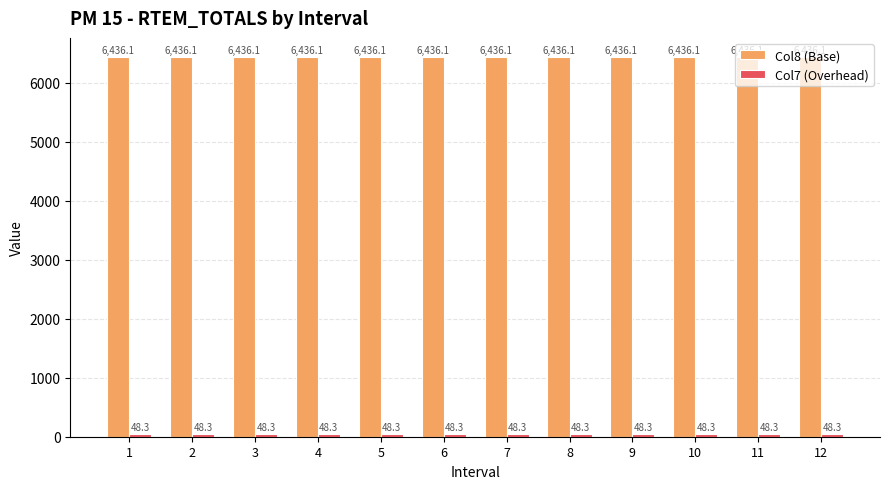

At how many categories does at least one series exceed 2542?

12